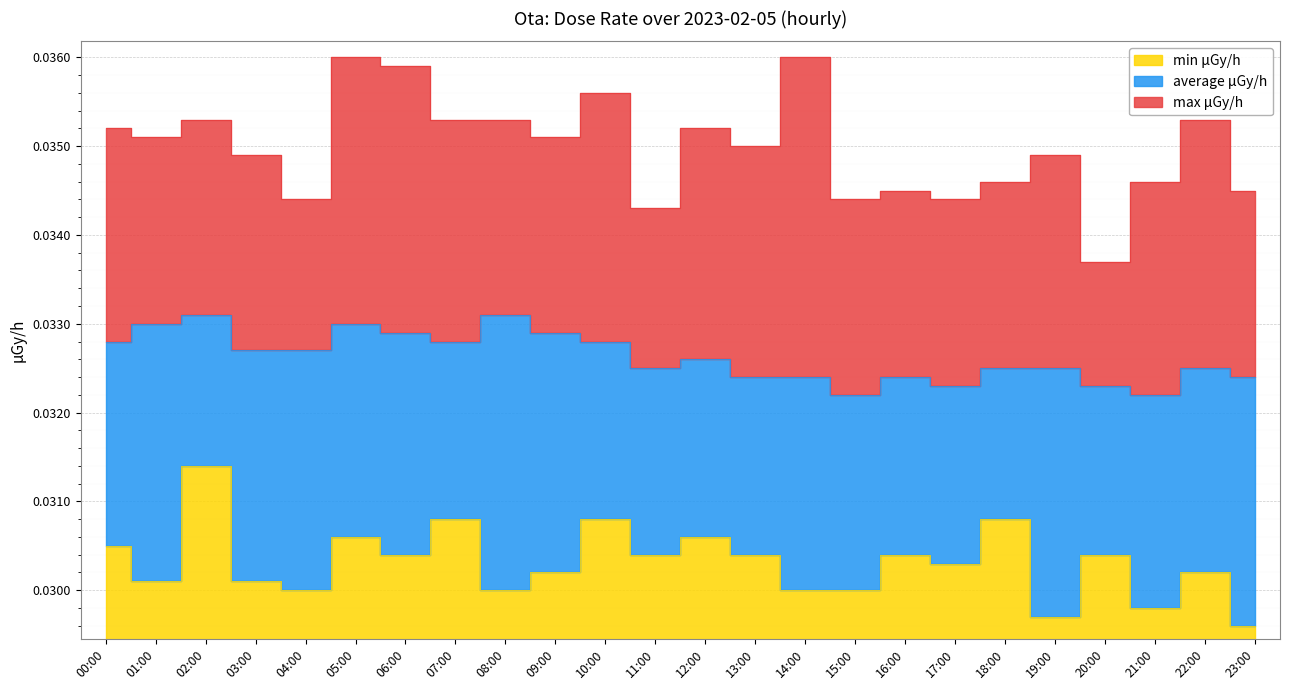

Rank the categories by max μGy/h value from lowest to highest.

20:00, 11:00, 04:00, 15:00, 17:00, 16:00, 23:00, 18:00, 21:00, 03:00, 19:00, 13:00, 01:00, 09:00, 00:00, 12:00, 02:00, 07:00, 08:00, 22:00, 10:00, 06:00, 05:00, 14:00